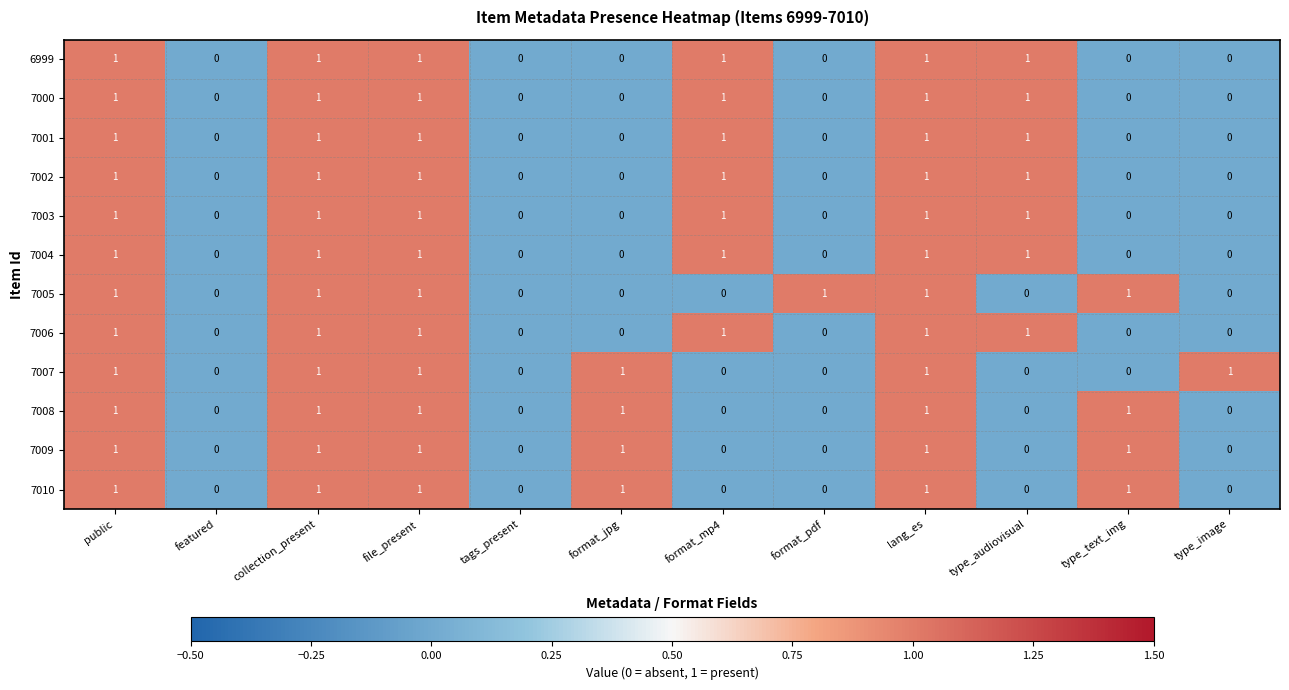

Is the value of 7001 at format_mp4 greater than the value of 7005 at format_mp4?

Yes